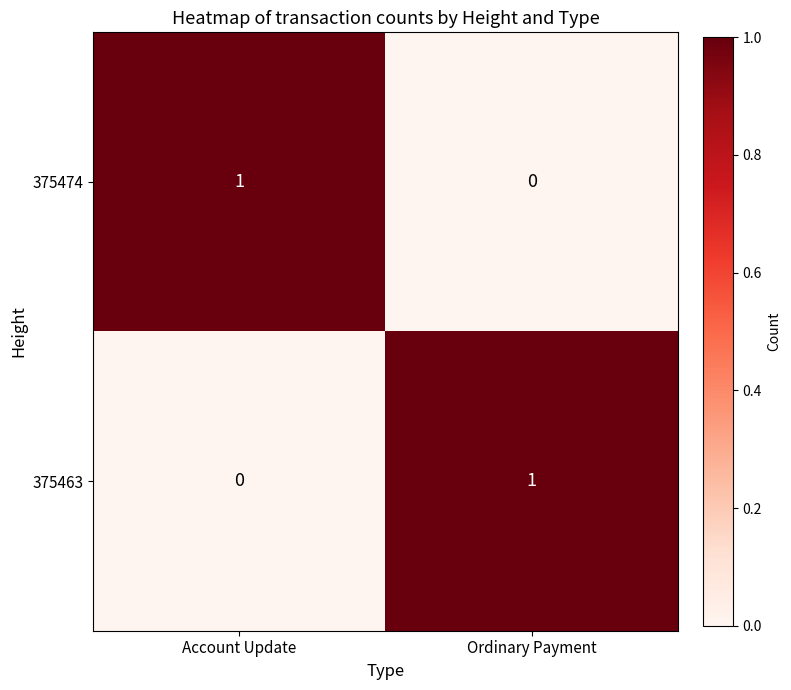

Is the value of 375474 at Account Update greater than the value of 375463 at Account Update?

Yes